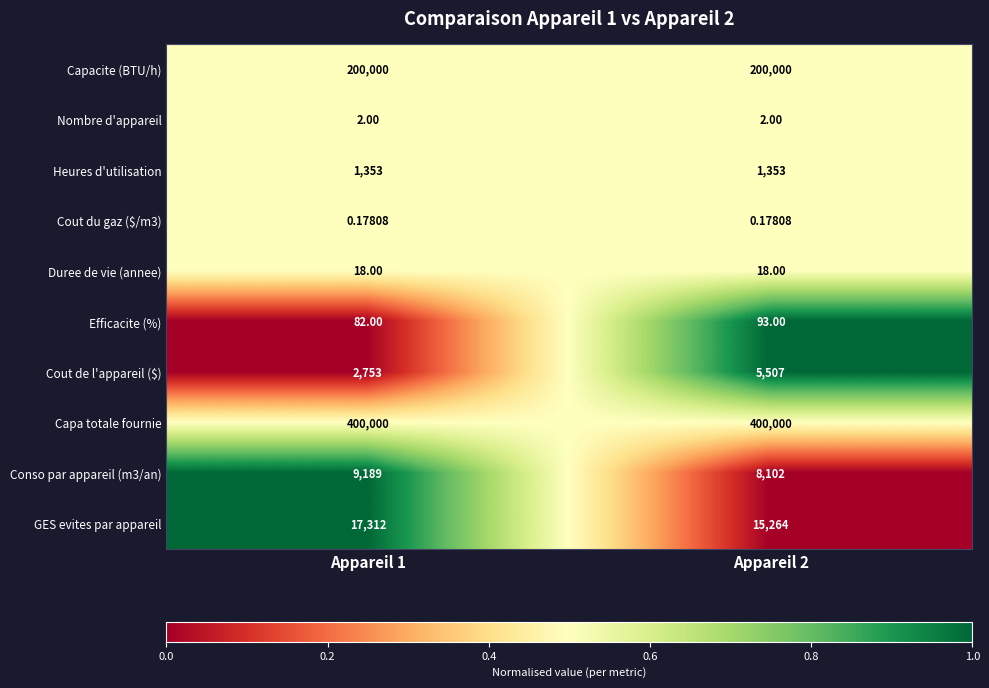

Which series has the widest spread of values?

Cout de l'appareil ($)